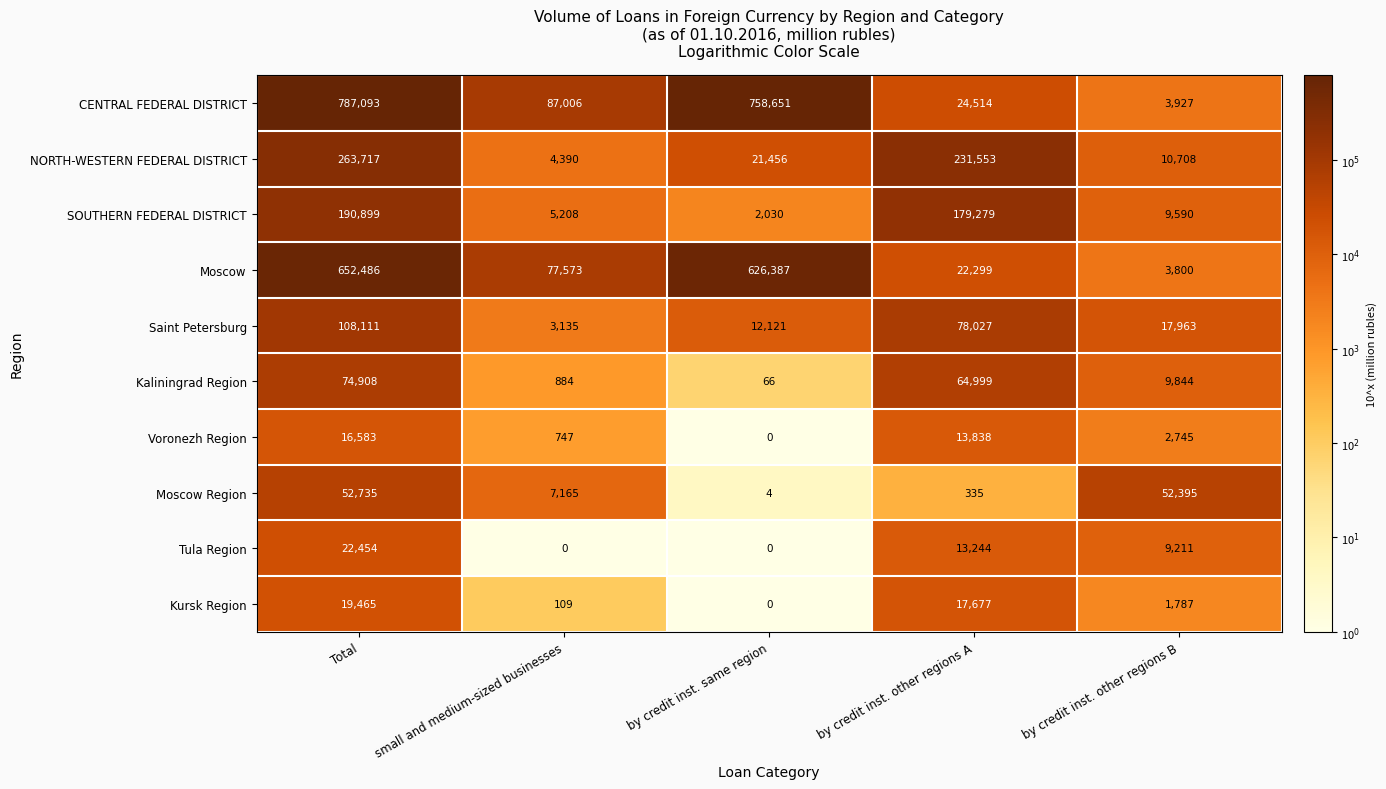

Where does the Moscow Region series first go above 7165?

Total